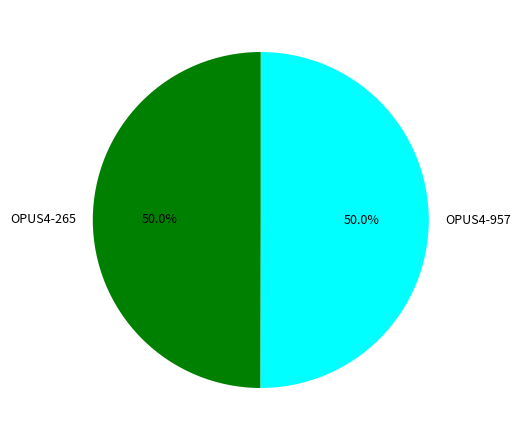

Do OPUS4-957 and OPUS4-265 together represent more than half of the pie?

Yes